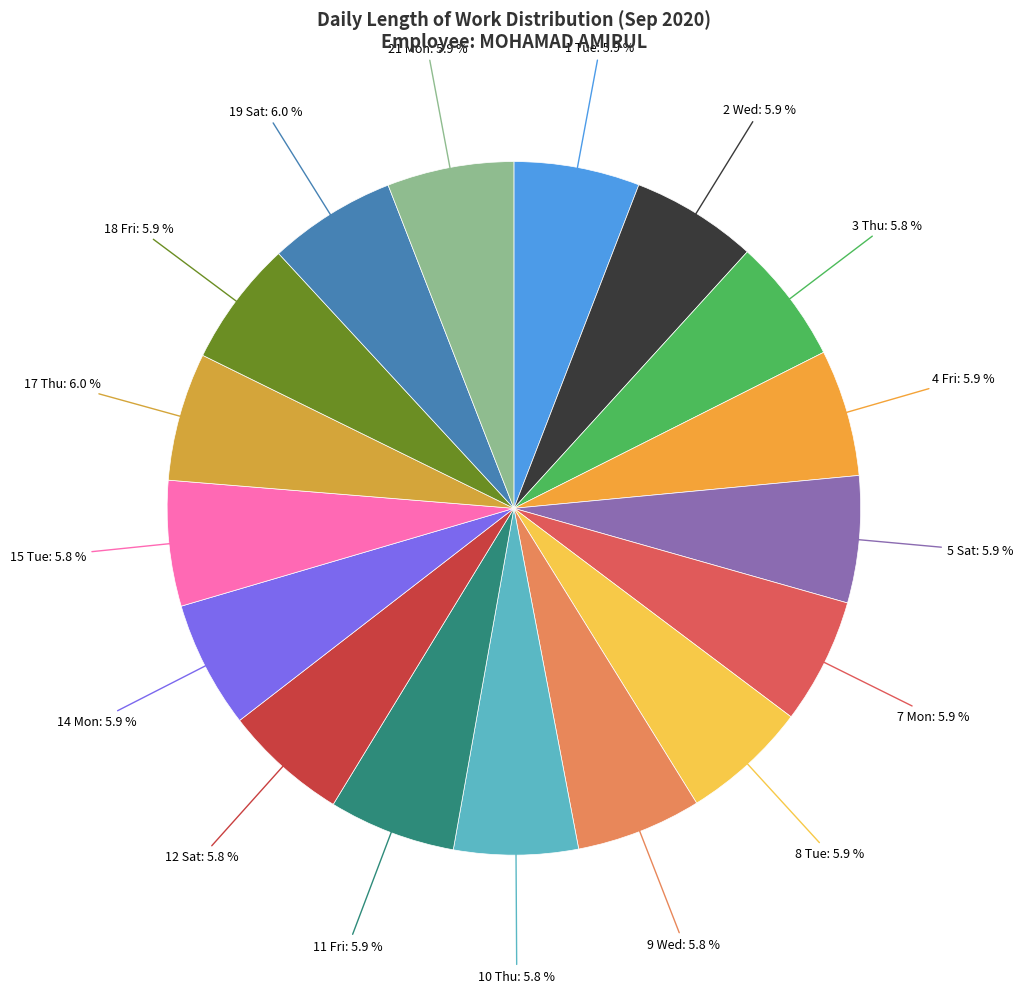

Count the number of slices in the pie.

17